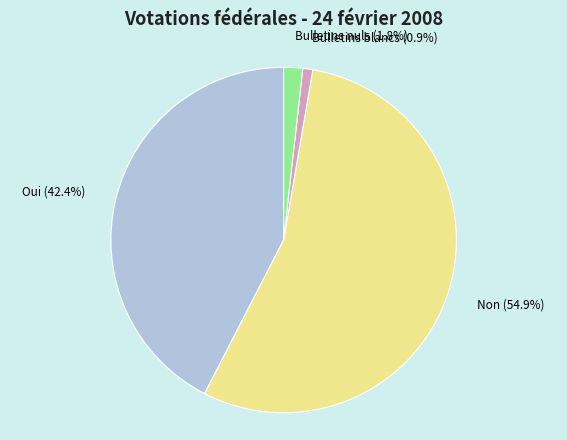

To the nearest percent, what percentage of the pie is Non?

55%